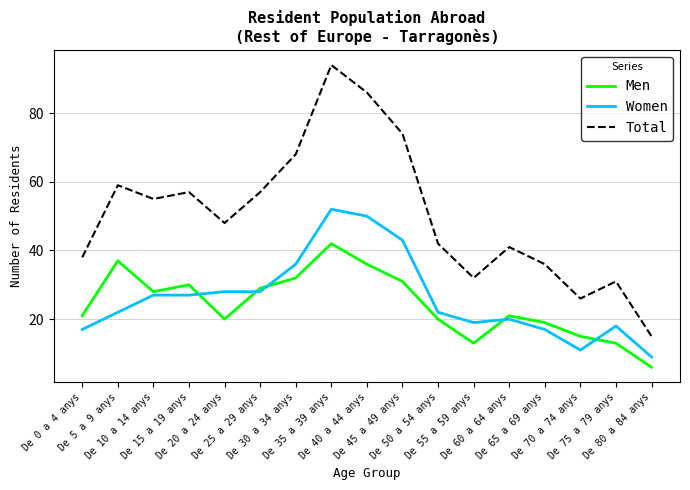

At which label does Men reach its minimum?

De 80 a 84 anys